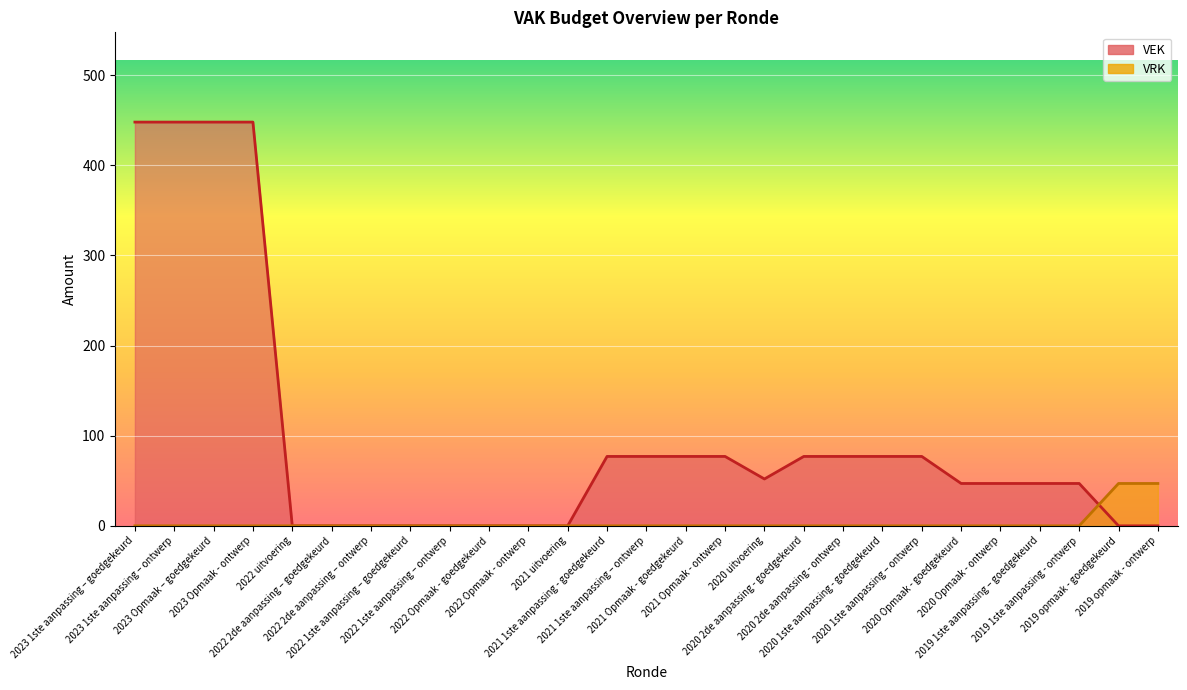

Reading right to left, list all the values displayed in this chart.

VEK: 2019 opmaak - ontwerp=0	2019 opmaak - goedgekeurd=0	2019 1ste aanpassing - ontwerp=47	2019 1ste aanpassing – goedgekeurd=47	2020 Opmaak - ontwerp=47	2020 Opmaak - goedgekeurd=47	2020 1ste aanpassing – ontwerp=77	2020 1ste aanpassing - goedgekeurd=77	2020 2de aanpassing - ontwerp=77	2020 2de aanpassing - goedgekeurd=77	2020 uitvoering=52	2021 Opmaak - ontwerp=77	2021 Opmaak - goedgekeurd=77	2021 1ste aanpassing – ontwerp=77	2021 1ste aanpassing - goedgekeurd=77	2021 uitvoering=0	2022 Opmaak - ontwerp=0	2022 Opmaak - goedgekeurd=0	2022 1ste aanpassing – ontwerp=0	2022 1ste aanpassing – goedgekeurd=0	2022 2de aanpassing – ontwerp=0	2022 2de aanpassing – goedgekeurd=0	2022 uitvoering=0	2023 Opmaak - ontwerp=448	2023 Opmaak – goedgekeurd=448	2023 1ste aanpassing – ontwerp=448	2023 1ste aanpassing – goedgekeurd=448
VRK: 2019 opmaak - ontwerp=47	2019 opmaak - goedgekeurd=47	2019 1ste aanpassing - ontwerp=0	2019 1ste aanpassing – goedgekeurd=0	2020 Opmaak - ontwerp=0	2020 Opmaak - goedgekeurd=0	2020 1ste aanpassing – ontwerp=0	2020 1ste aanpassing - goedgekeurd=0	2020 2de aanpassing - ontwerp=0	2020 2de aanpassing - goedgekeurd=0	2020 uitvoering=0	2021 Opmaak - ontwerp=0	2021 Opmaak - goedgekeurd=0	2021 1ste aanpassing – ontwerp=0	2021 1ste aanpassing - goedgekeurd=0	2021 uitvoering=0	2022 Opmaak - ontwerp=0	2022 Opmaak - goedgekeurd=0	2022 1ste aanpassing – ontwerp=0	2022 1ste aanpassing – goedgekeurd=0	2022 2de aanpassing – ontwerp=0	2022 2de aanpassing – goedgekeurd=0	2022 uitvoering=0	2023 Opmaak - ontwerp=0	2023 Opmaak – goedgekeurd=0	2023 1ste aanpassing – ontwerp=0	2023 1ste aanpassing – goedgekeurd=0